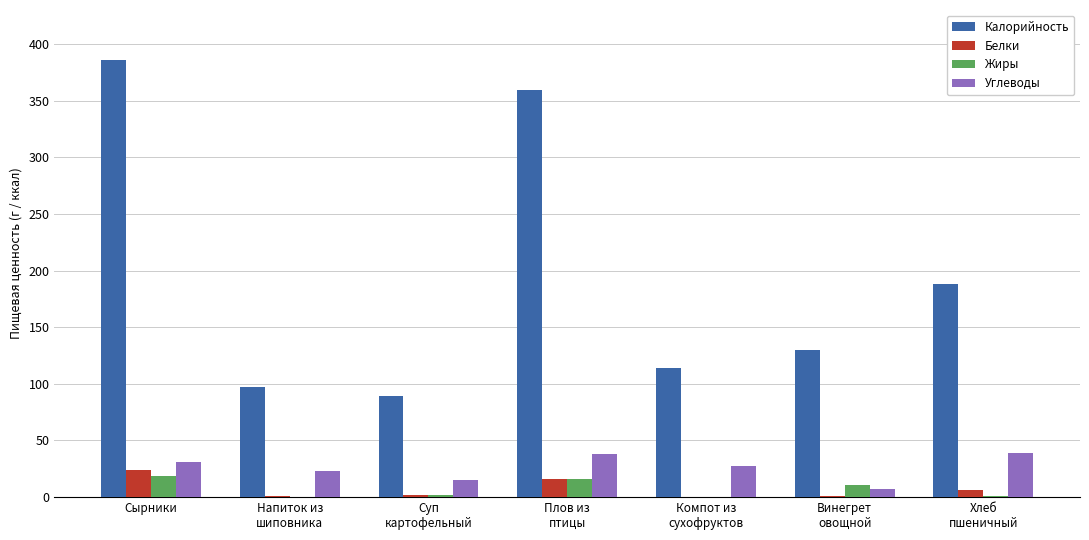

Which series has the largest total across all categories?

Калорийность